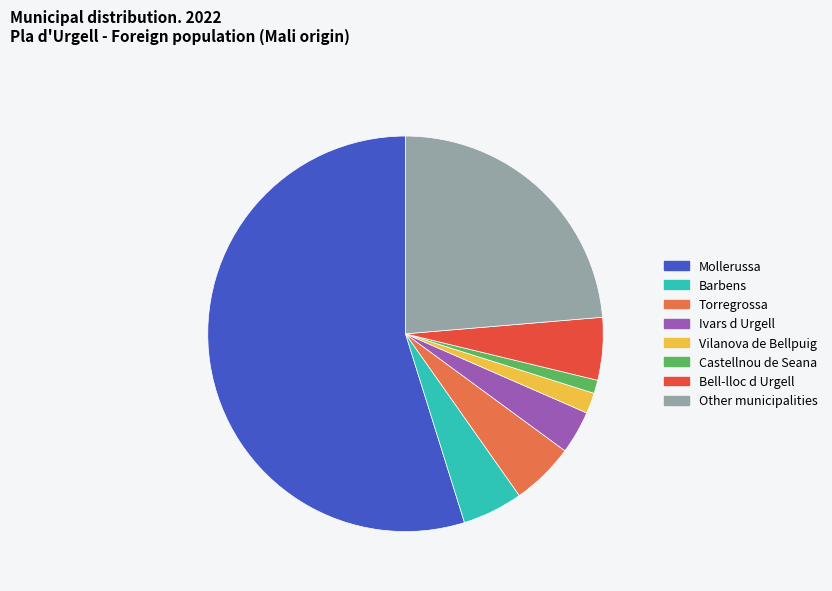

How many segments does this pie chart have?

8